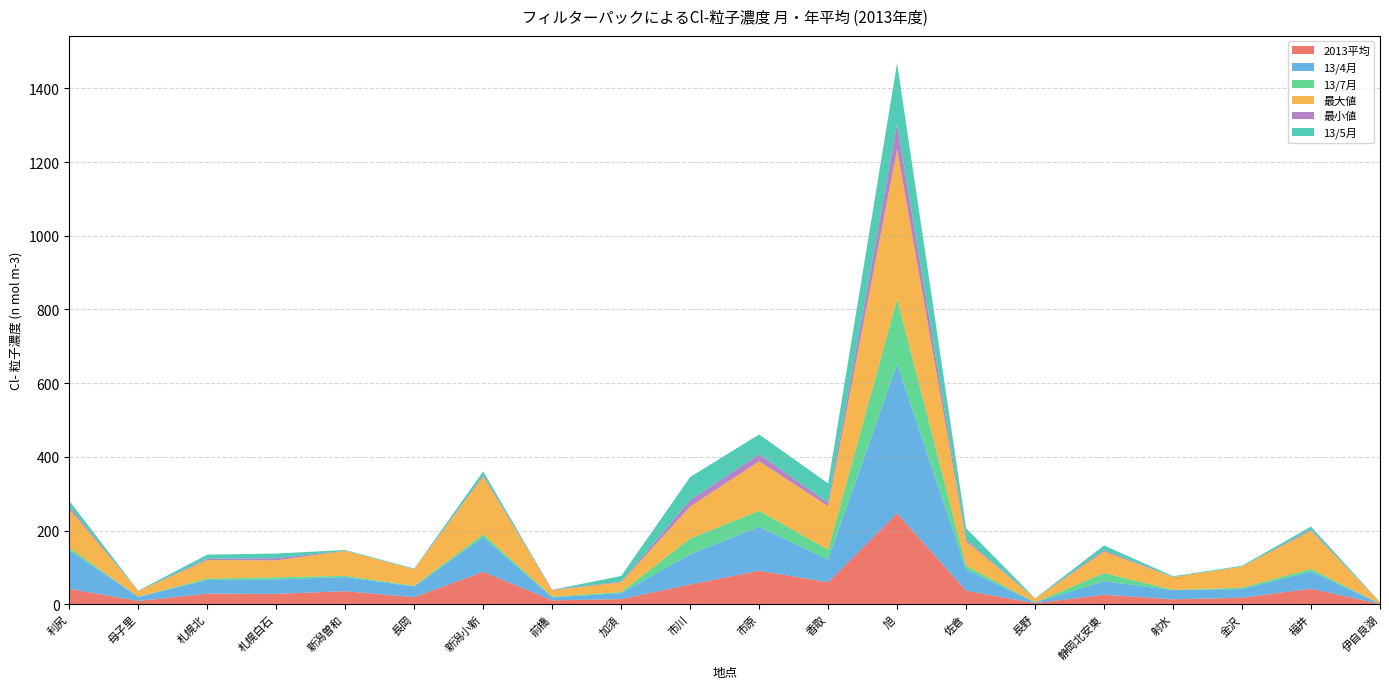

Reading left to right, list all the values displayed in this chart.

2013平均: 42.1	9.1	28.8	28.4	35.5	19.3	88.2	10.7	14.1	53.8	91.1	59.7	247.0	37.0	2.9	26.0	13.3	17.9	42.2	0.8
13/4月: 104.5	11.2	37.3	38.9	38.2	29.0	93.7	8.3	16.3	82.0	119.3	61.5	405.6	57.2	2.3	36.2	25.2	23.5	46.9	1.0
13/7月: 7.4	0.1	3.6	5.9	3.5	1.8	8.2	1.9	2.8	42.8	43.0	27.0	176.1	10.2	0.3	22.5	0.7	3.7	6.9	0.1
最大値: 104.5	15.4	50.2	45.9	67.5	45.0	156.7	16.9	26.4	86.9	134.6	117.8	405.6	66.8	9.9	58.3	34.5	57.1	103.0	3.2
最小値: 6.5	0.1	3.6	5.9	0.4	0.5	3.3	1.4	1.8	17.4	19.0	9.5	69.0	4.5	0.2	4.0	0.2	0.2	3.3	0.1
13/5月: 16.0	0.9	11.2	12.6	2.1	1.4	10.6	0.0	15.4	62.4	53.9	52.5	165.5	31.0	0.4	12.7	2.3	2.2	8.6	0.8